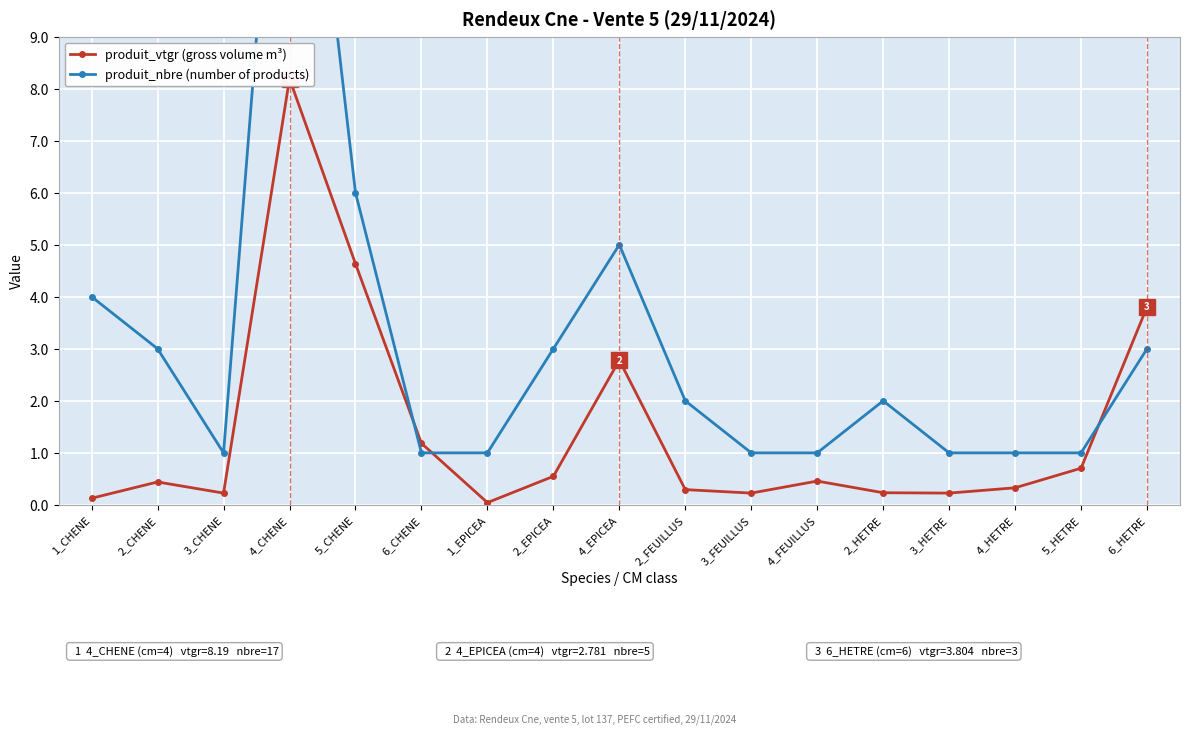

List the labels in order of produit_vtgr (gross volume m³) value, smallest first.

1_EPICEA, 1_CHENE, 3_CHENE, 3_FEUILLUS, 3_HETRE, 2_HETRE, 2_FEUILLUS, 4_HETRE, 2_CHENE, 4_FEUILLUS, 2_EPICEA, 5_HETRE, 6_CHENE, 4_EPICEA, 6_HETRE, 5_CHENE, 4_CHENE